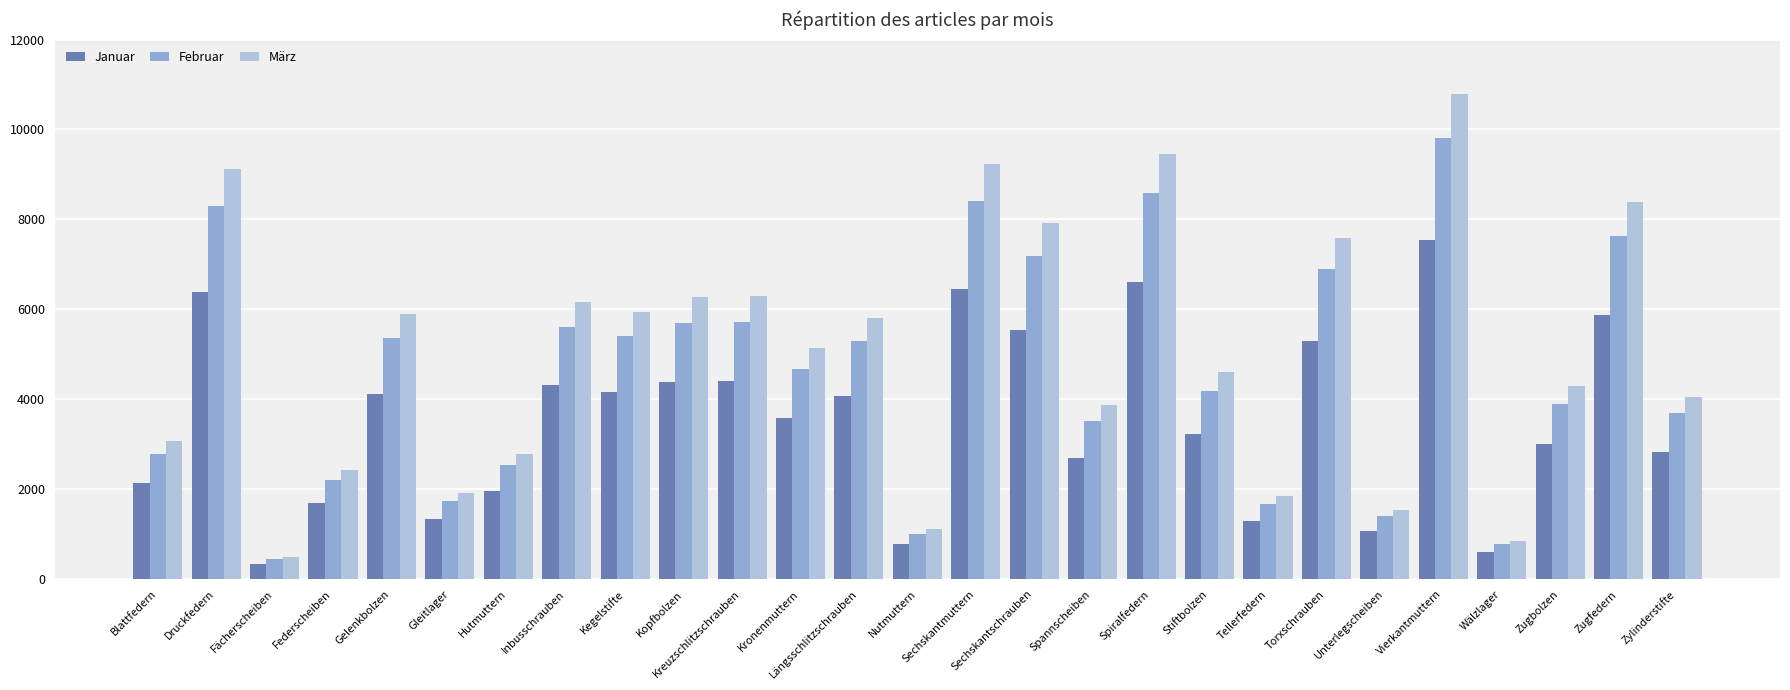

Between Kopfbolzen and Nutmuttern, which series saw the biggest shift?

März